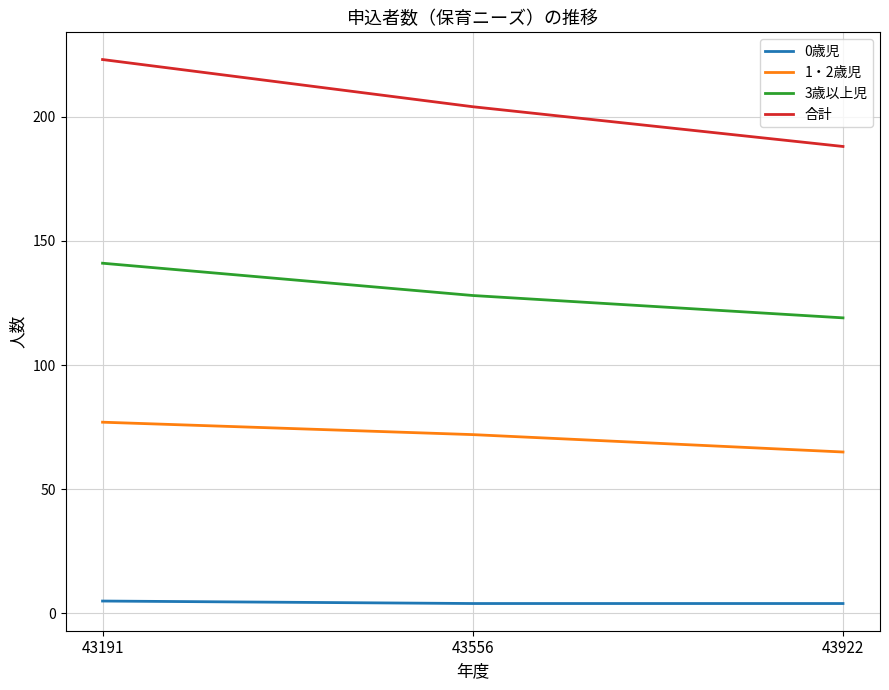

Is the value of 3歳以上児 at 43191 greater than the value of 0歳児 at 43922?

Yes